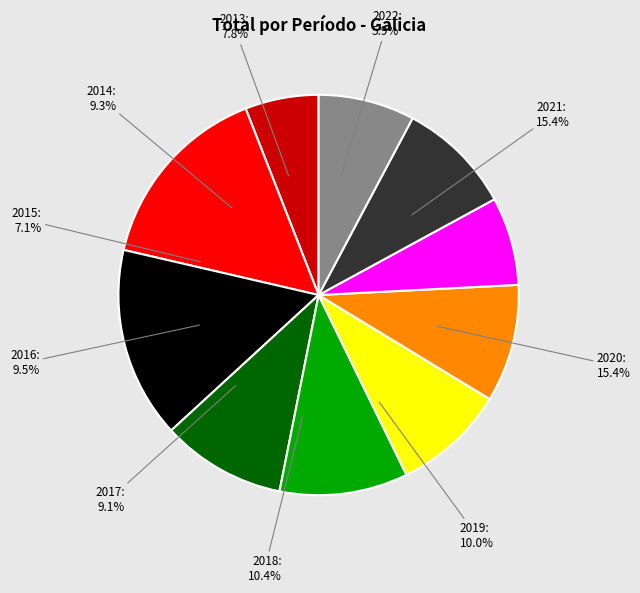

How many segments does this pie chart have?

10